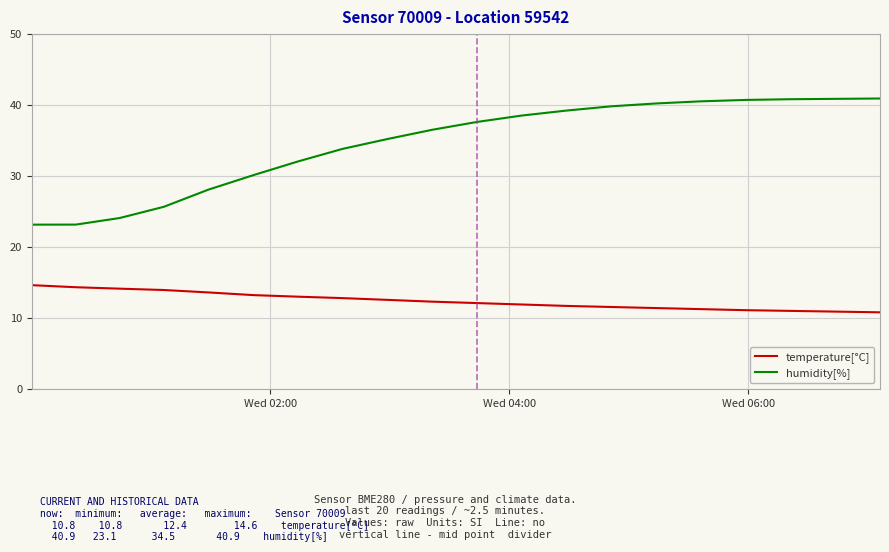

Which series has the largest total across all categories?

humidity[%]